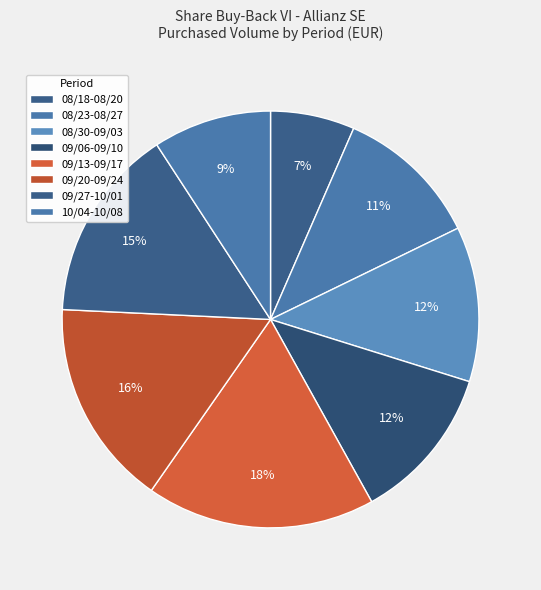

How many slices are in this pie chart?

8